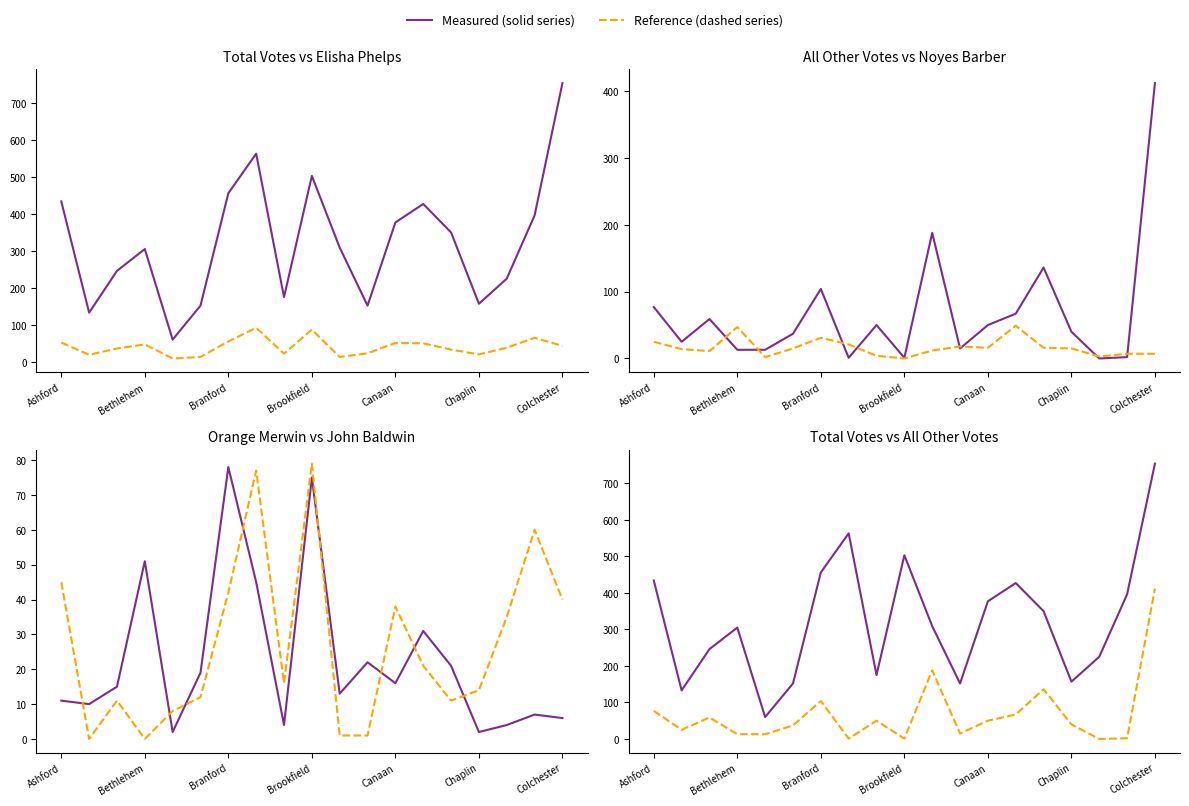

What is the total value across all series at Ashford?

644